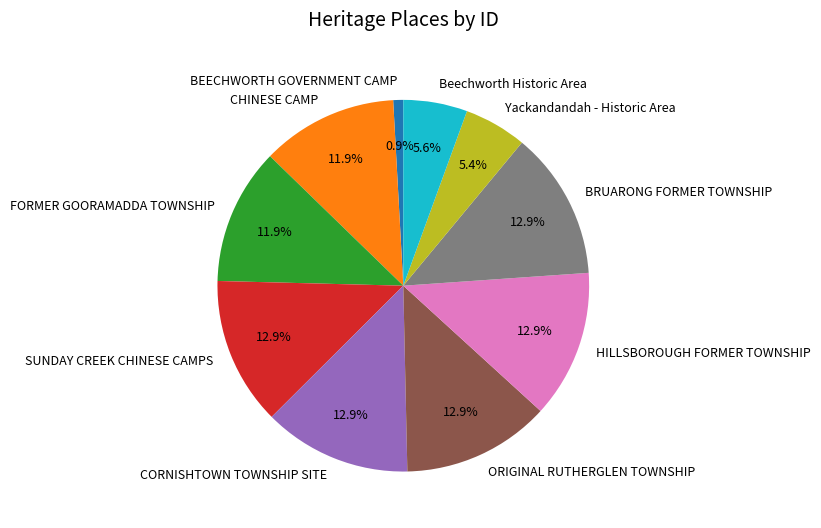

To the nearest percent, what is the difference between the largest and smallest slice percentages?

12%